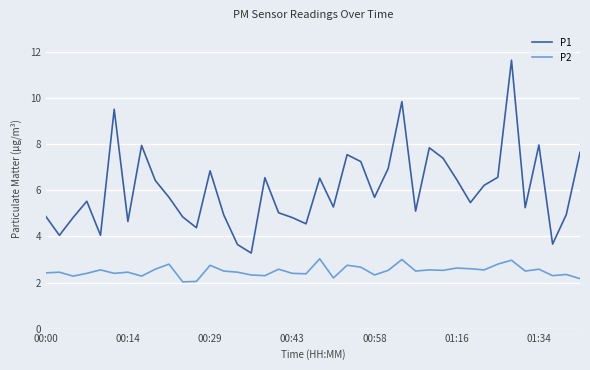

True or false: P1 and P2 cross at least once.

False